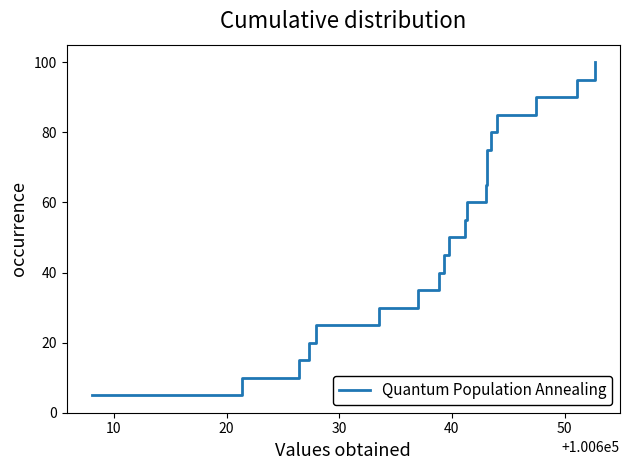

What is the minimum value shown in the chart?

5.0